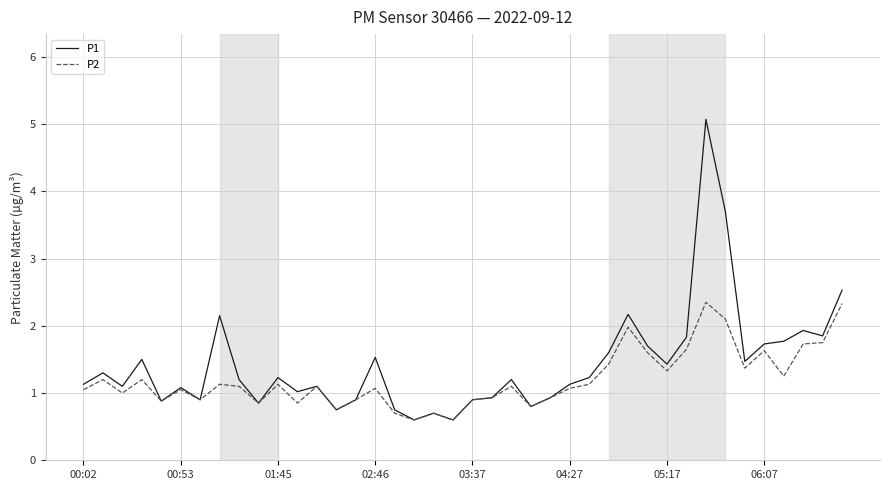

Rank the series by their average value, from highest to lowest.

P1, P2